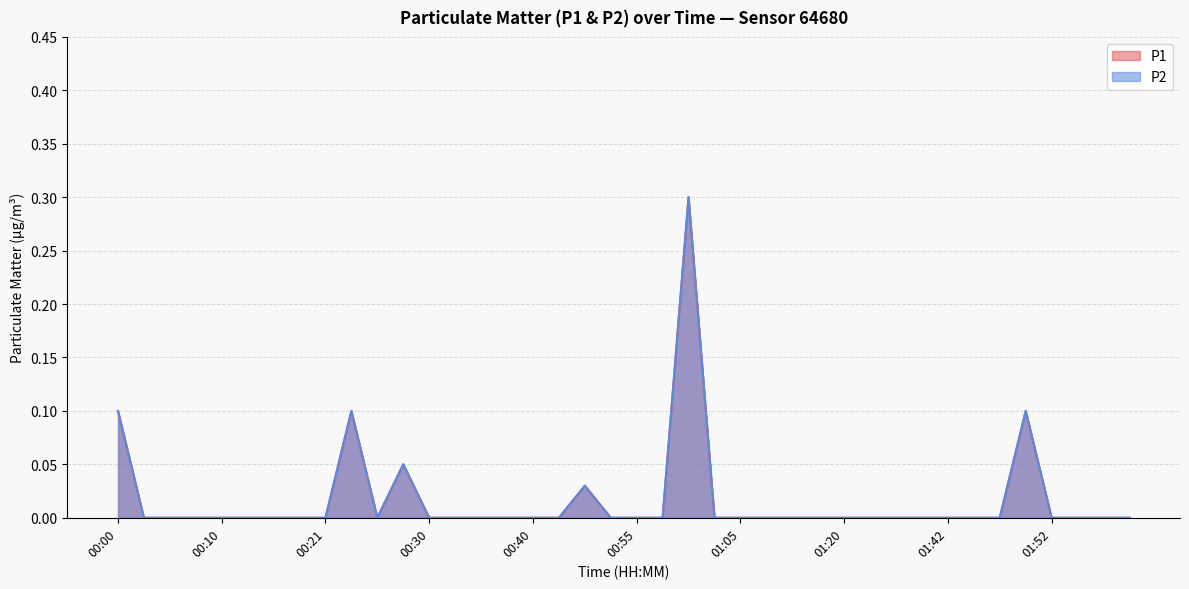

List the labels in order of P1 value, smallest first.

00:03, 00:05, 00:08, 00:10, 00:13, 00:15, 00:18, 00:21, 00:25, 00:30, 00:33, 00:35, 00:38, 00:40, 00:42, 00:53, 00:55, 00:58, 01:03, 01:05, 01:08, 01:10, 01:13, 01:20, 01:29, 01:31, 01:37, 01:42, 01:45, 01:47, 01:52, 01:55, 01:58, 02:00, 00:45, 00:28, 00:00, 00:23, 01:50, 01:00